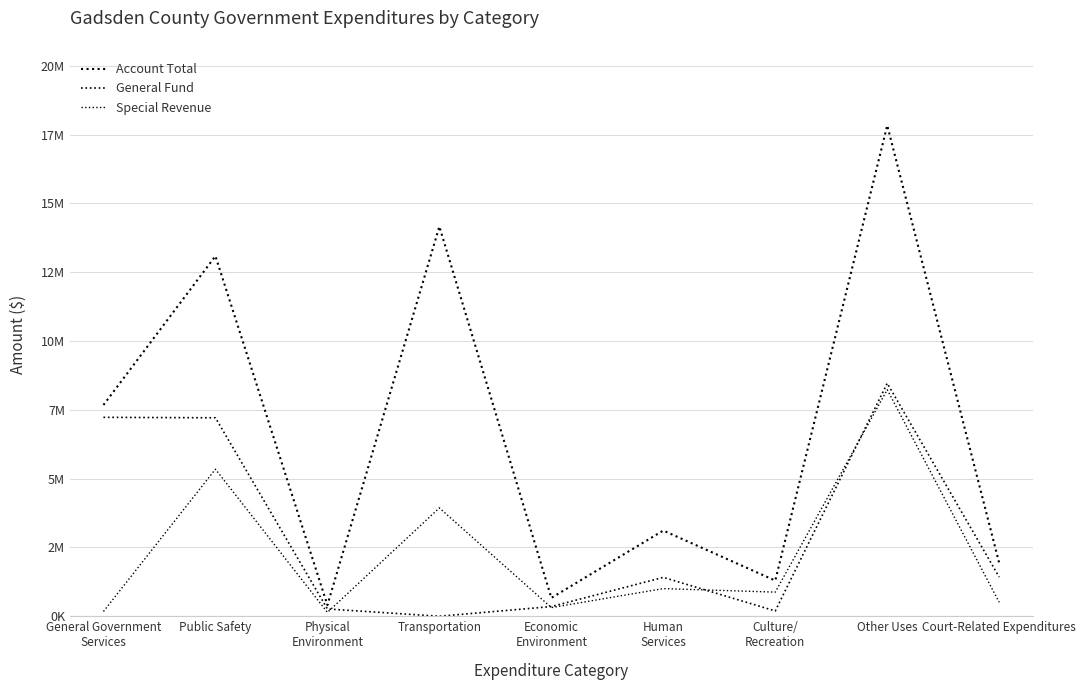

Is this an area chart (filled region under the line)?

No